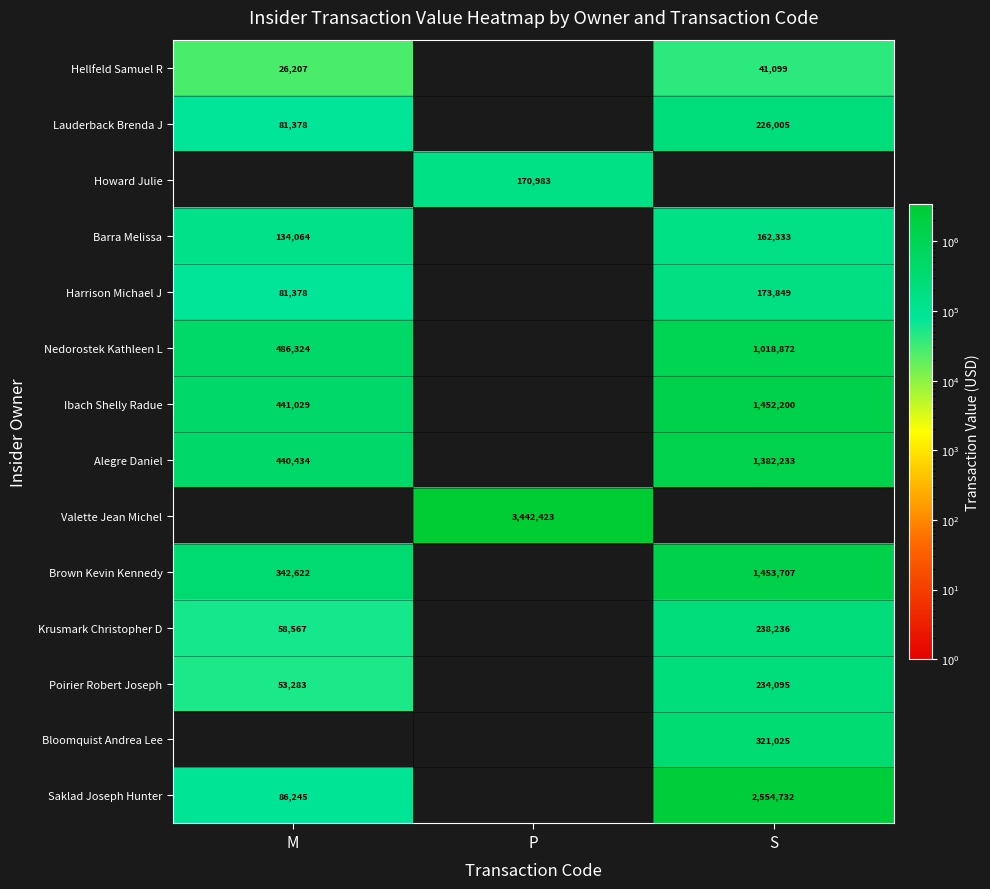

Is the value of Barra Melissa at S greater than the value of Harrison Michael J at S?

No